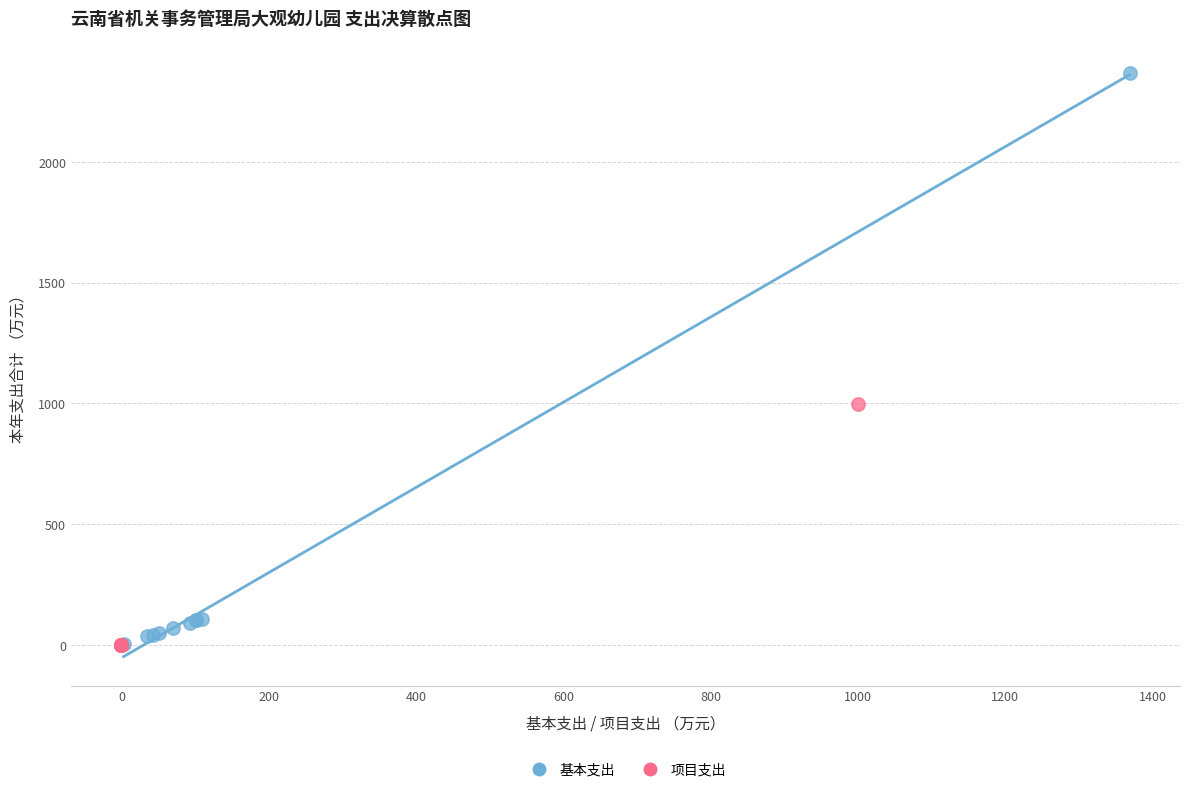

Which series reaches the maximum Y coordinate?

基本支出